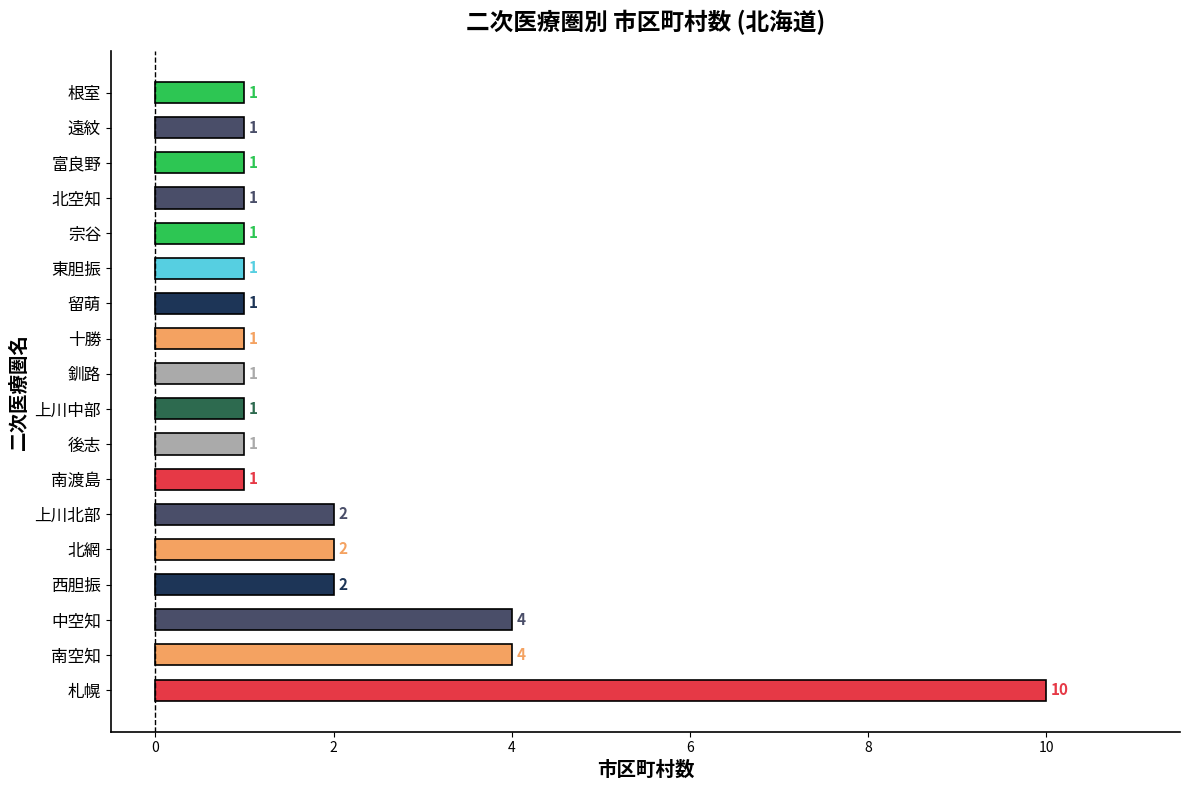

Read the value at 南空知.

4